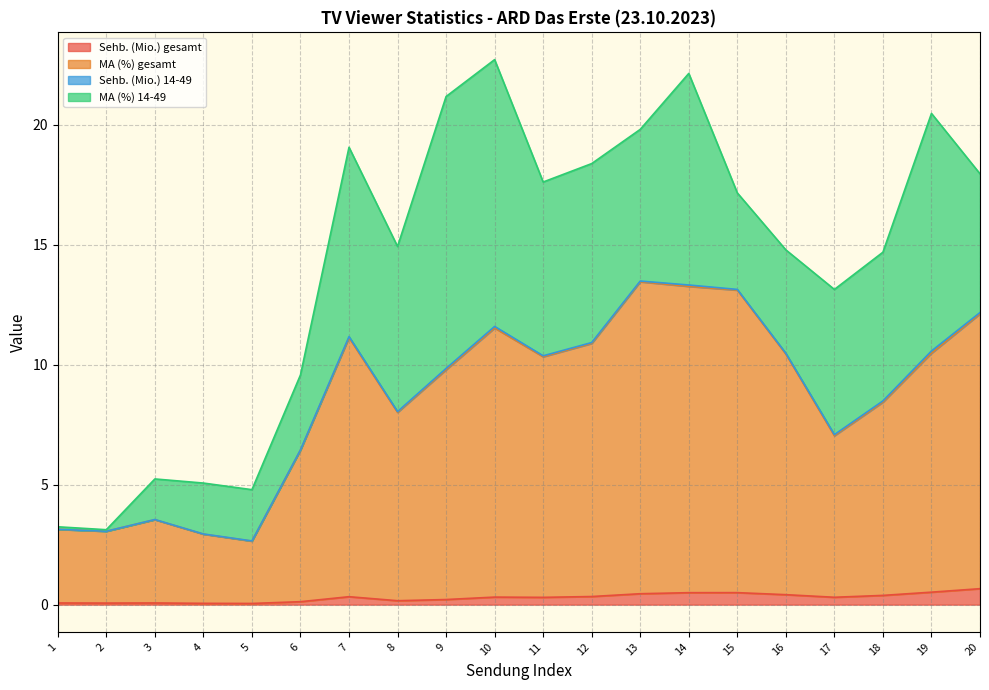

True or false: Sehb. (Mio.) gesamt and MA (%) gesamt intersect in this chart.

False